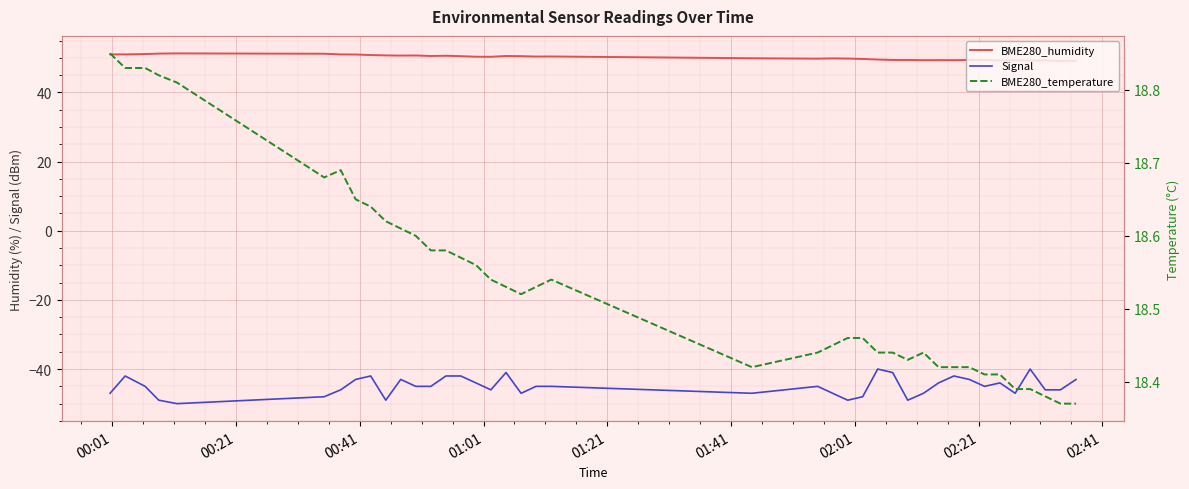

What is the difference between the highest and lowest values at 02:21?

94.0